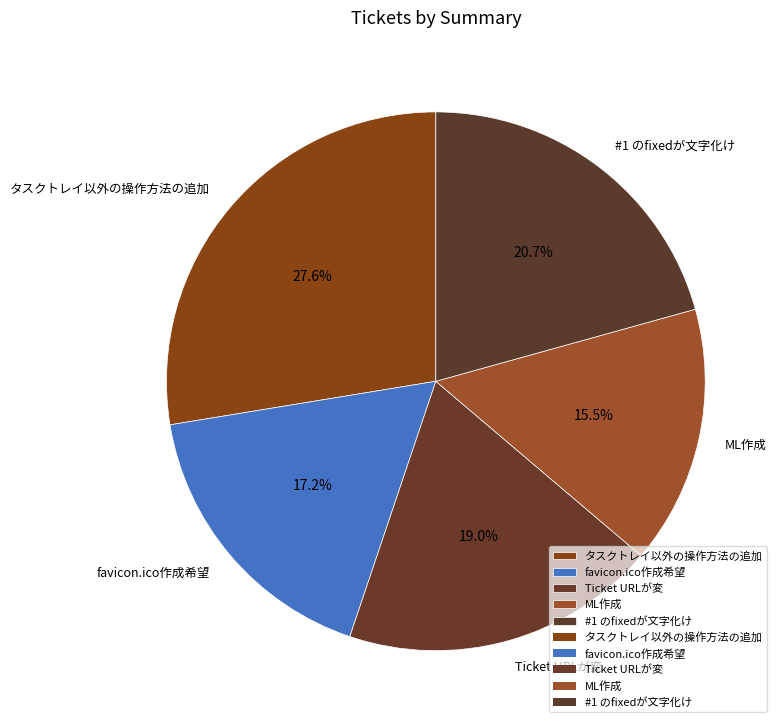

Approximately how many times larger is the value at favicon.ico作成希望 compared to #1 のfixedが文字化け?

0.8